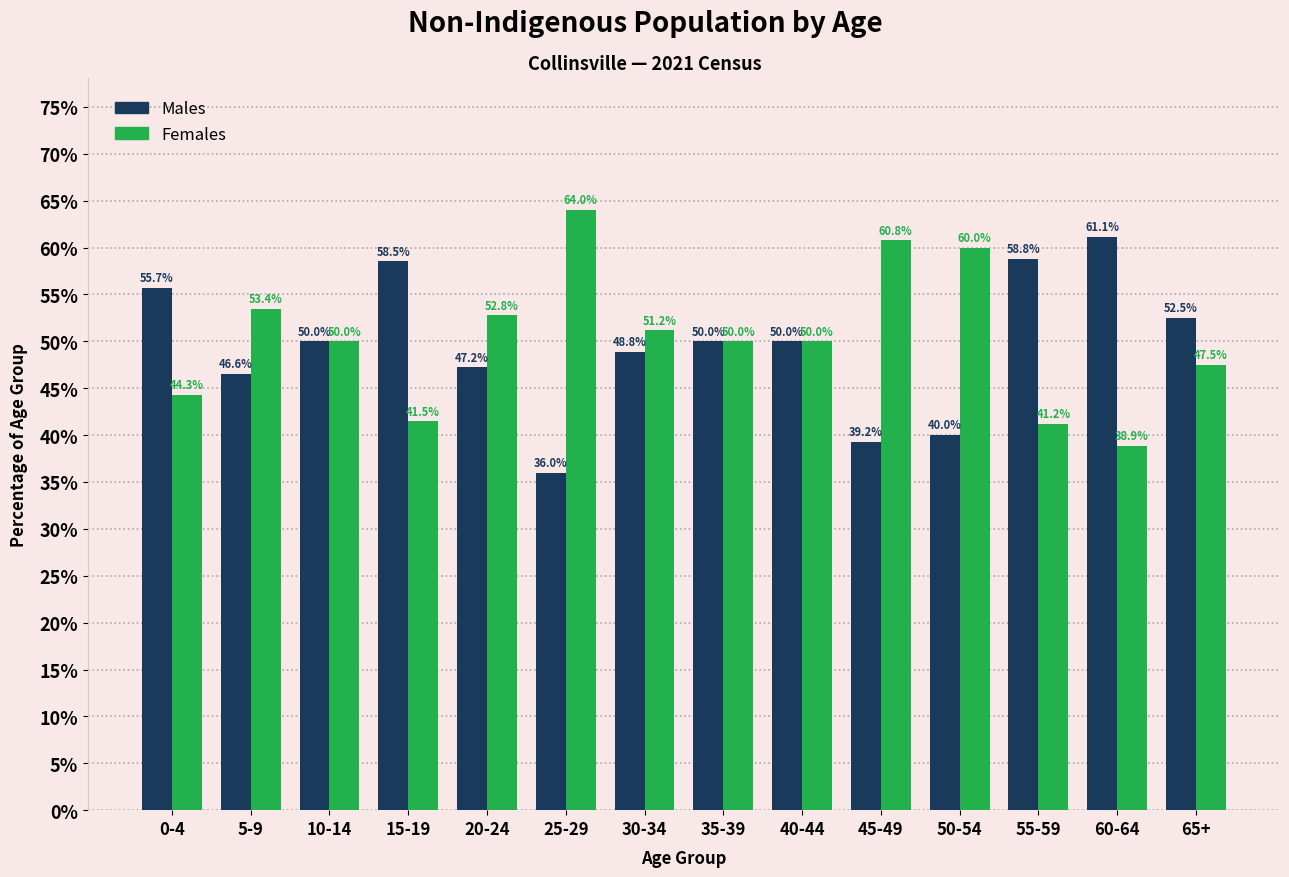

Reading left to right, transcribe all the data shown in this chart.

Males: 55.7	46.6	50.0	58.5	47.2	36.0	48.8	50.0	50.0	39.2	40.0	58.8	61.1	52.5
Females: 44.3	53.4	50.0	41.5	52.8	64.0	51.2	50.0	50.0	60.8	60.0	41.2	38.9	47.5